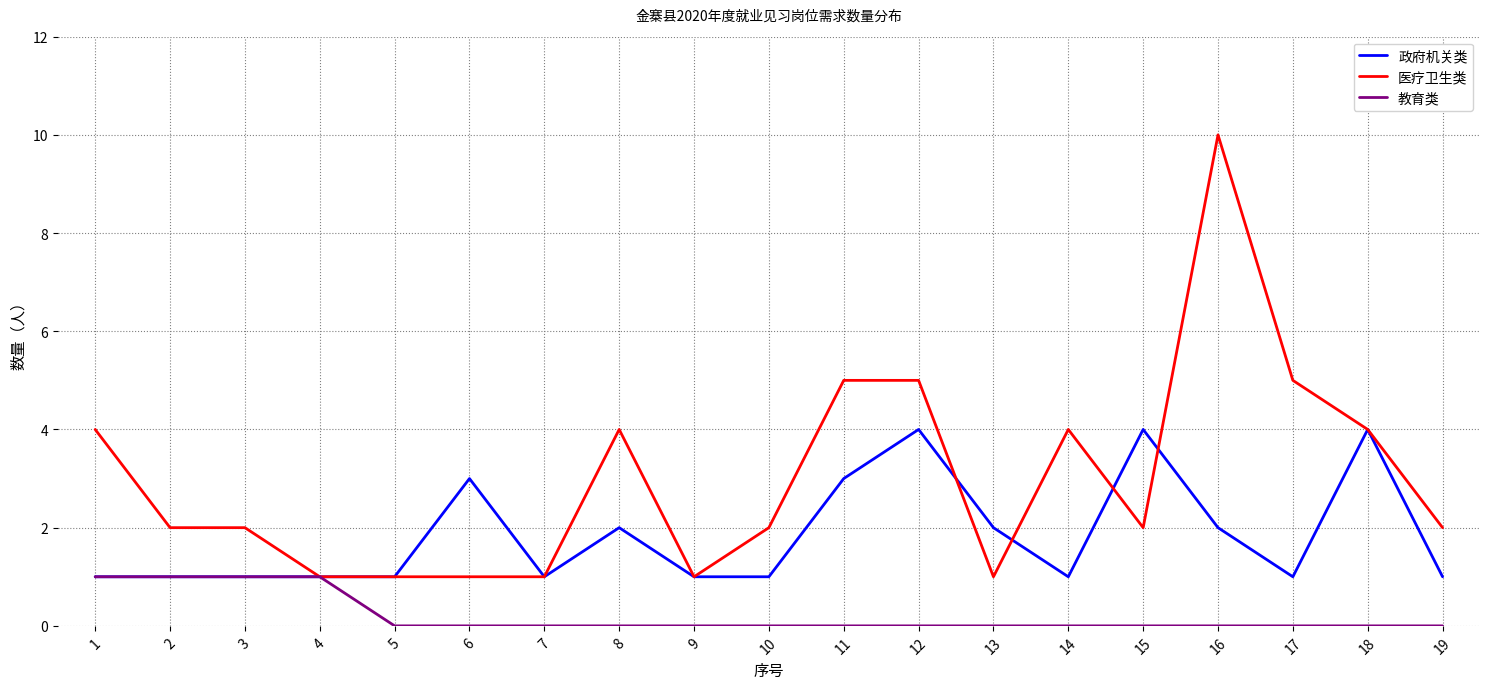

Is it true that 政府机关类 equals 0 at 17?

False